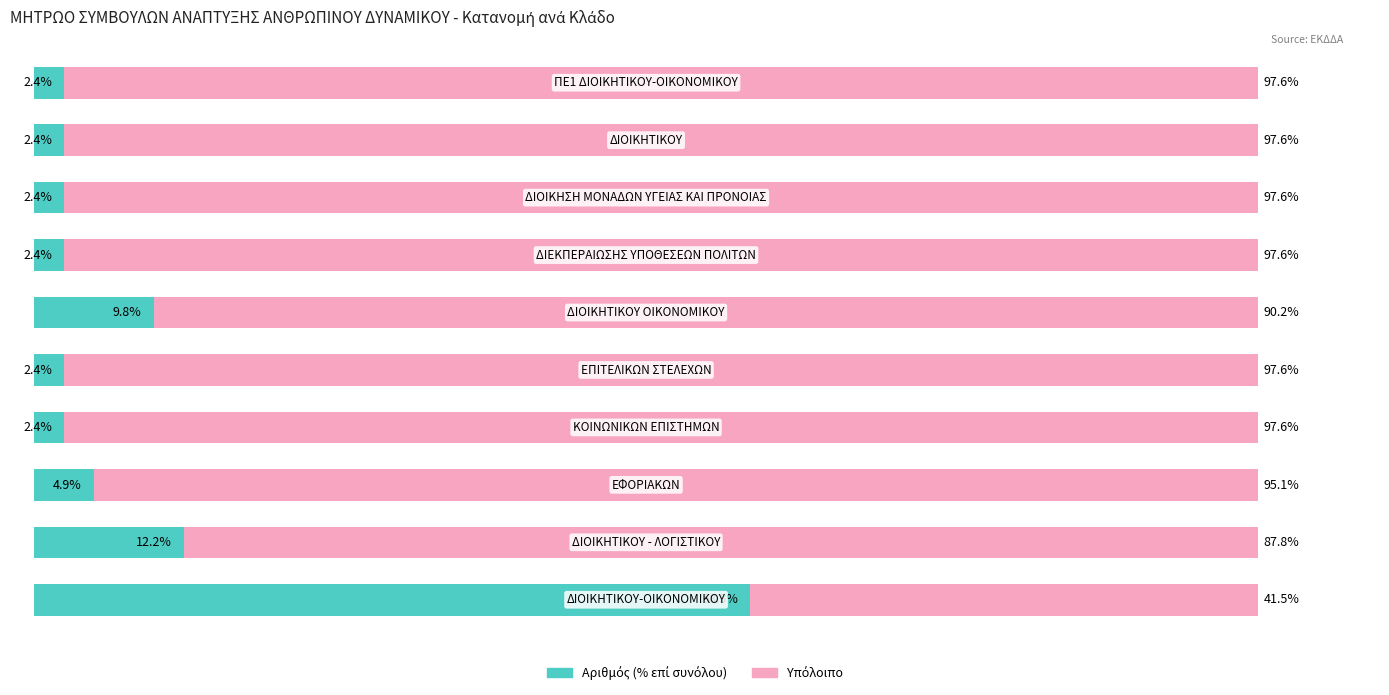

How many data points does each series have?

10